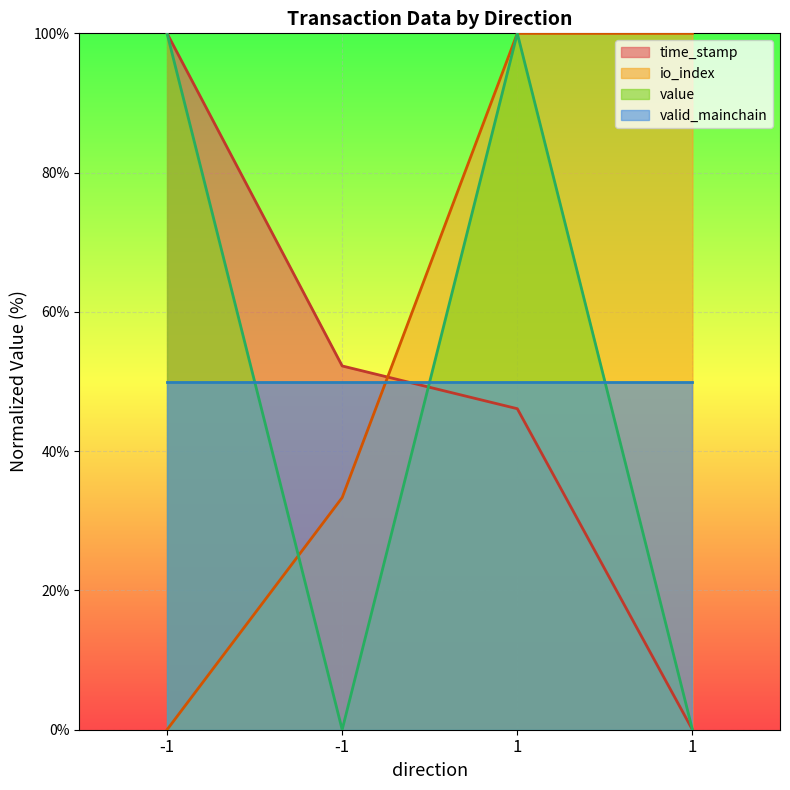

At which category does the chart reach its minimum across all series?

1